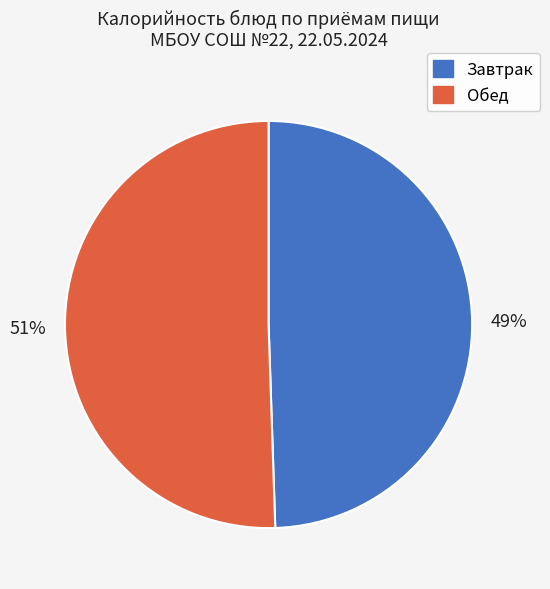

Count the number of slices in the pie.

2